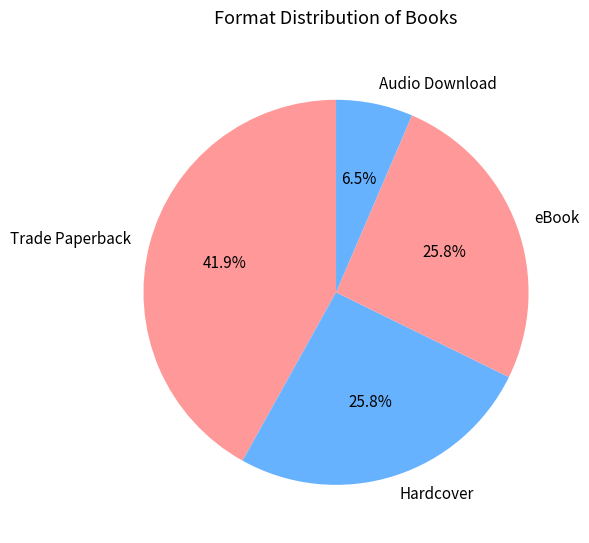

Approximately how many times larger is the value at Trade Paperback compared to eBook?

1.6